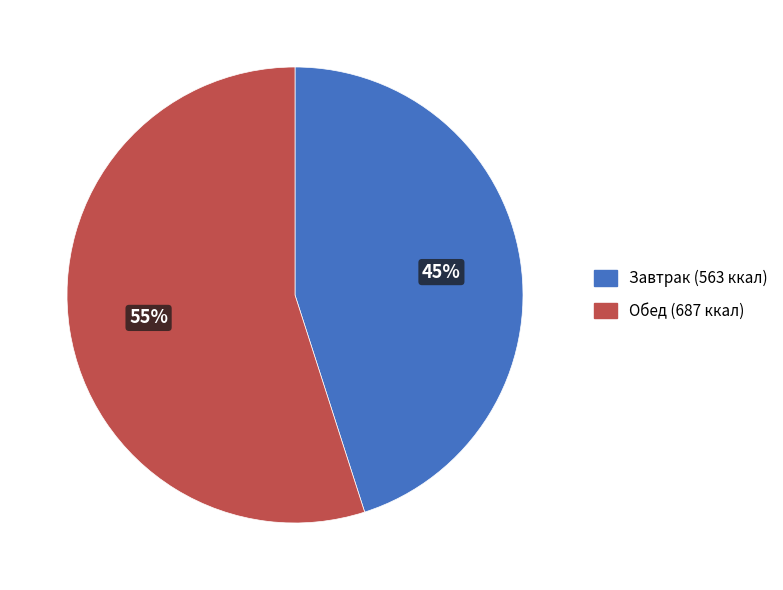

To the nearest percent, what is the average slice percentage?

50%